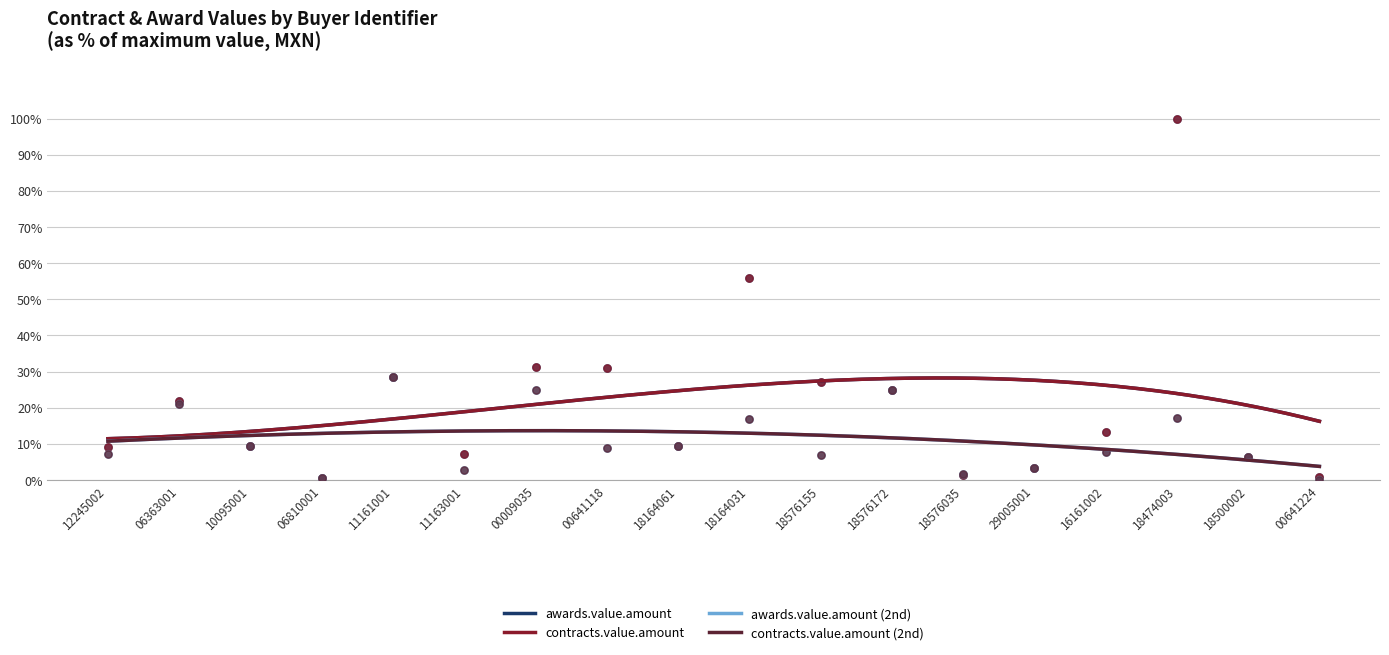

At which category is the sum across all series the highest?

18474003